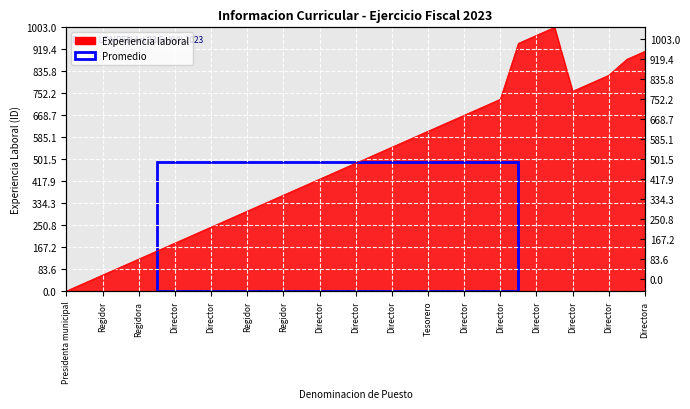

Reading left to right, list all the values displayed in this chart.

0.0	30.4	60.8	91.2	121.6	152.0	182.4	212.8	243.2	273.5	303.9	334.3	364.7	395.1	425.5	455.9	486.3	516.7	547.1	577.5	607.9	638.3	668.7	699.1	729.5	942.2	972.6	1003.0	759.8	790.2	820.6	881.4	911.8